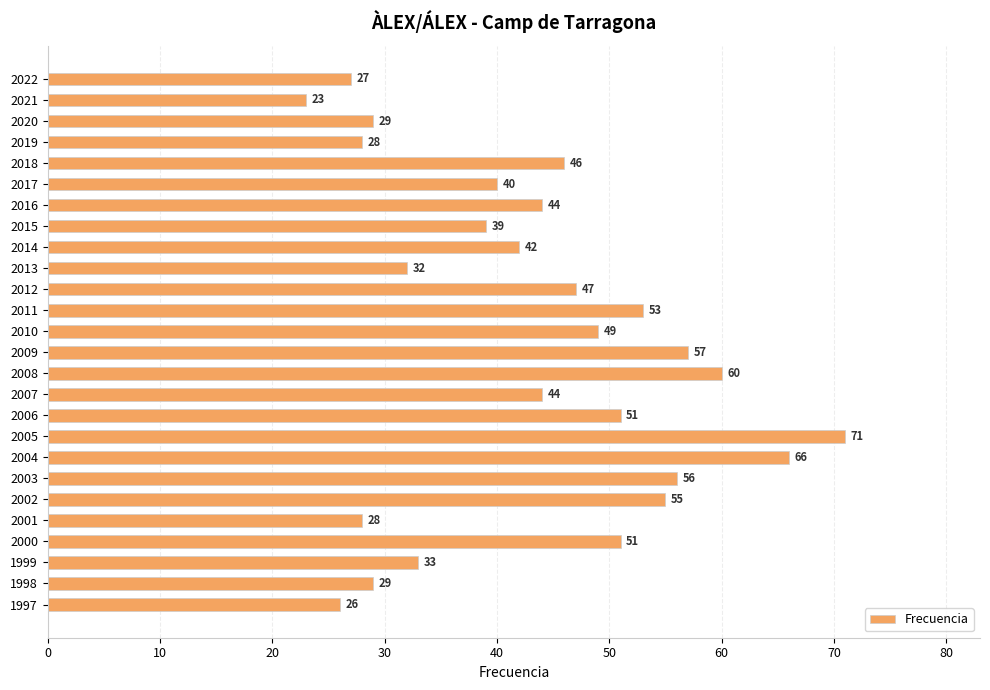

What is the change in value from 2006 to 2003?

+5